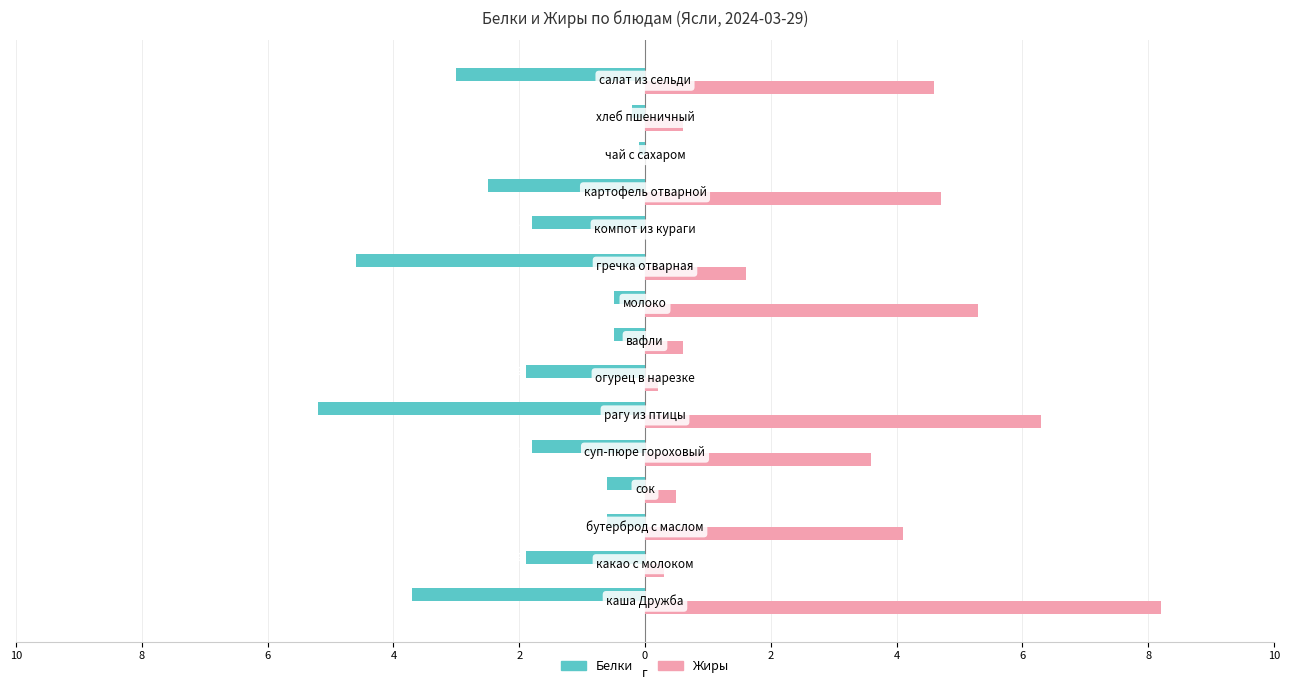

What are all the series names shown in the legend?

Белки, Жиры